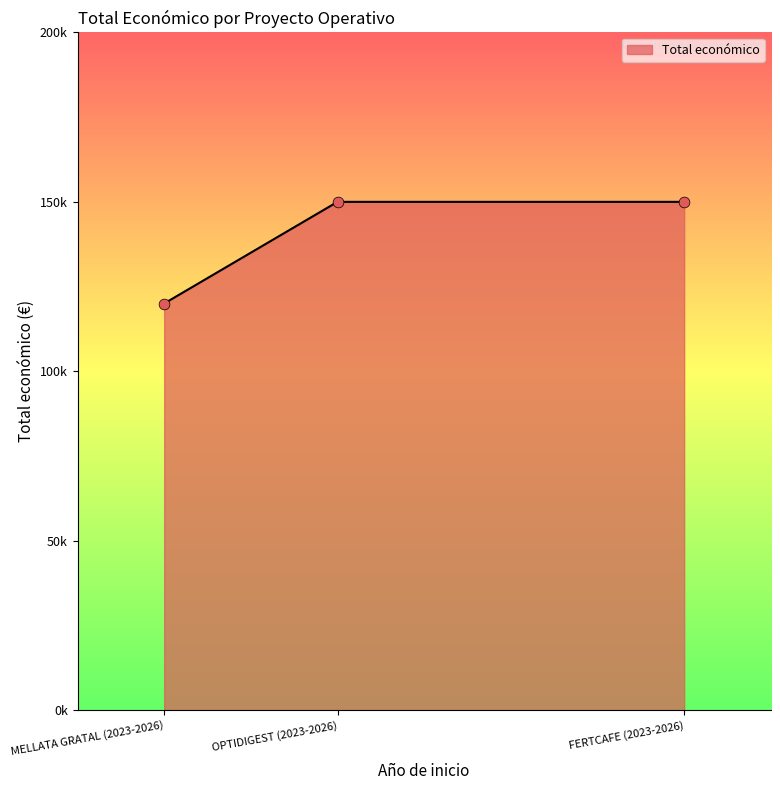

Between OPTIDIGEST (2023-2026) and FERTCAFE (2023-2026), which is larger?

OPTIDIGEST (2023-2026)